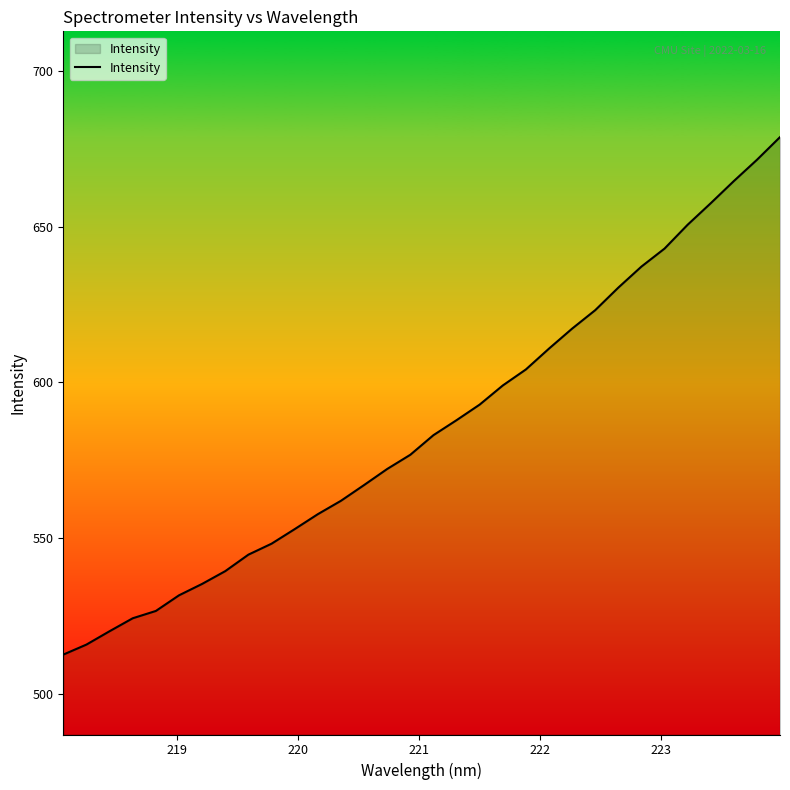

What is the minimum value shown in the chart?

512.7